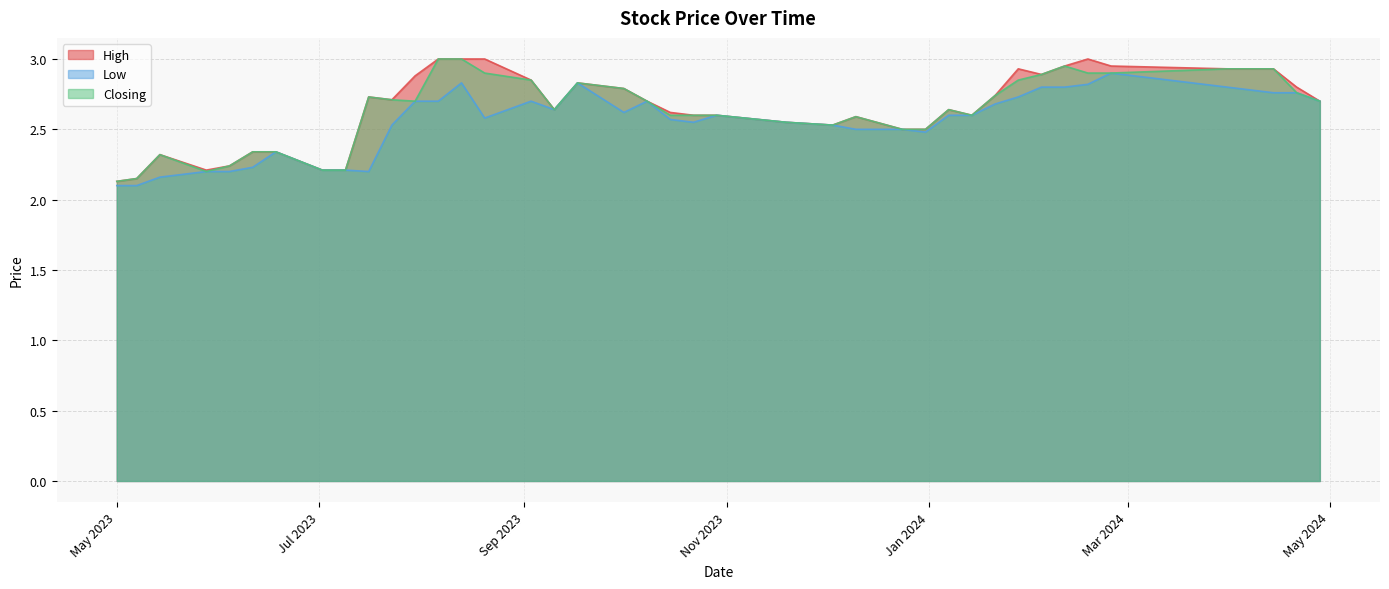

Is it true that Closing equals 2.2 at 09/07/2023?

True